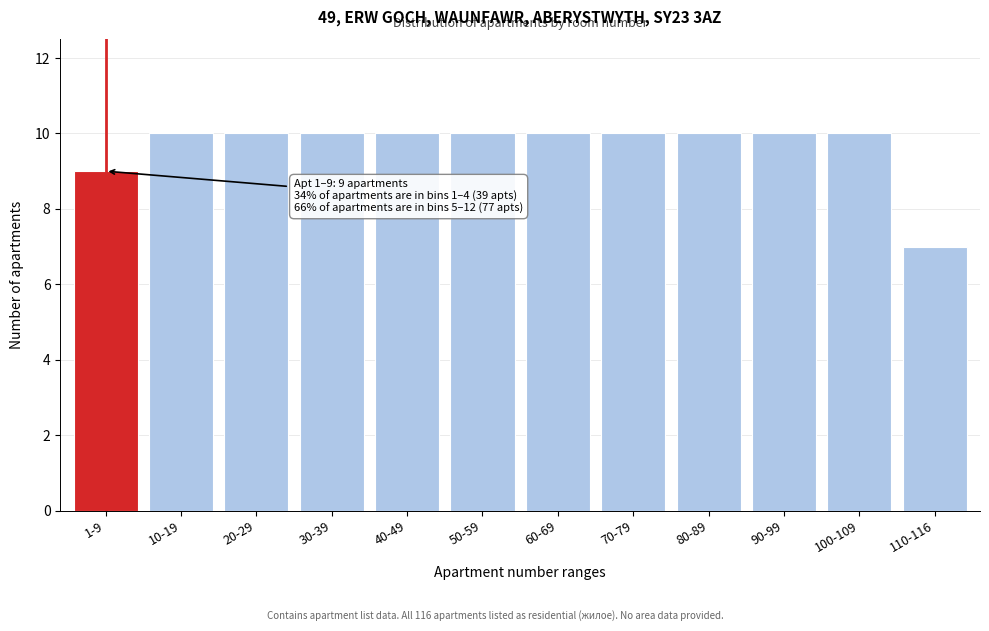

Reading left to right, what are all the values shown in this chart?

9	10	10	10	10	10	10	10	10	10	10	7